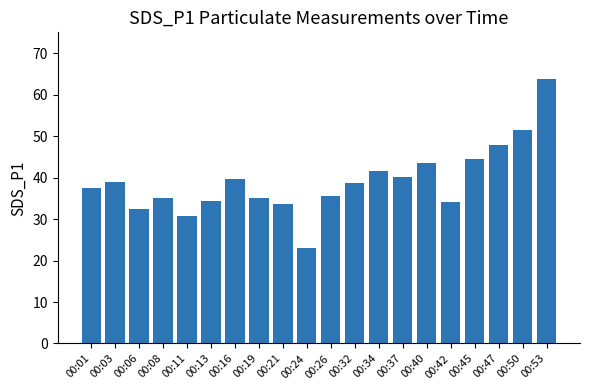

What is the sum of all values?

781.5